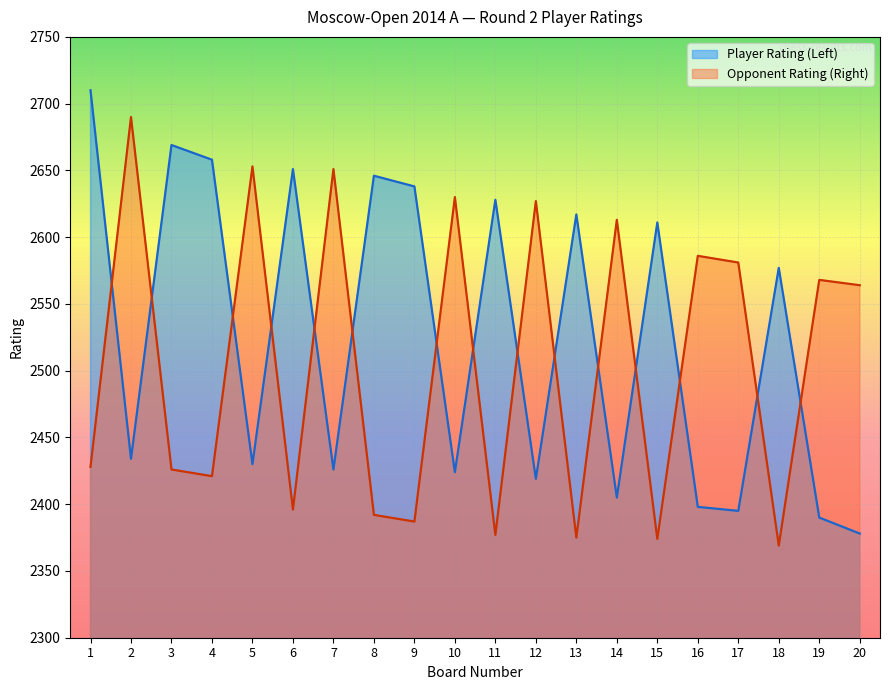

What is the total value across all series at 10?

5054